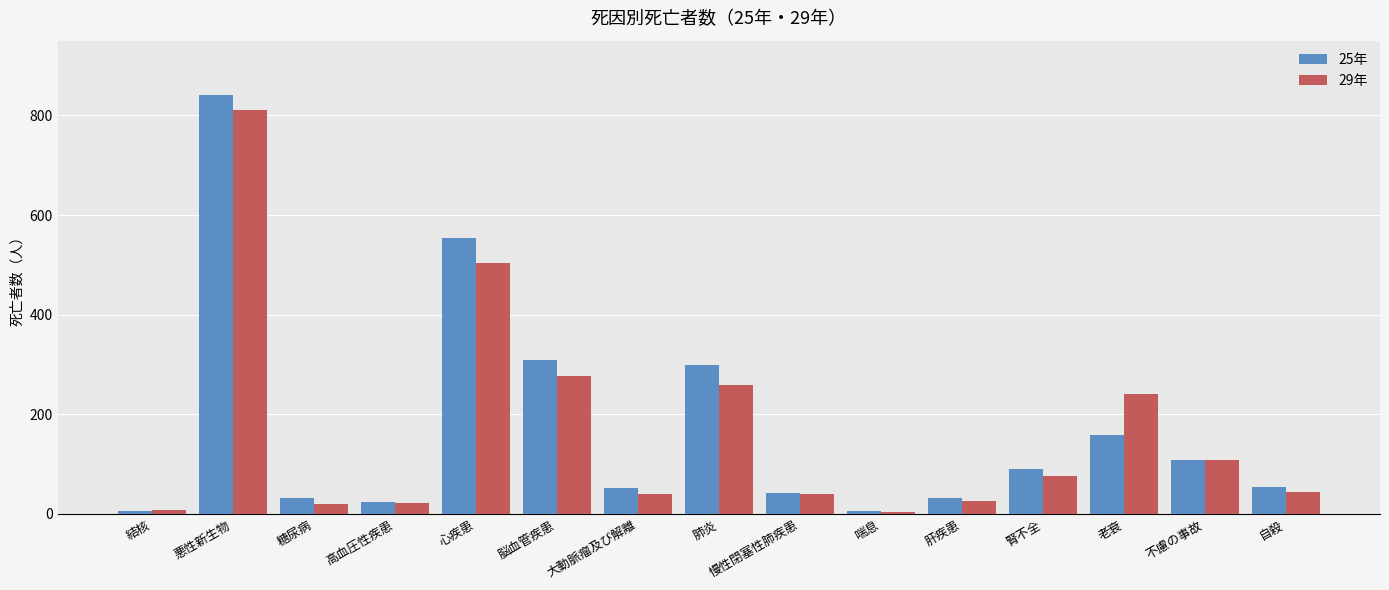

Which series has the widest spread of values?

25年